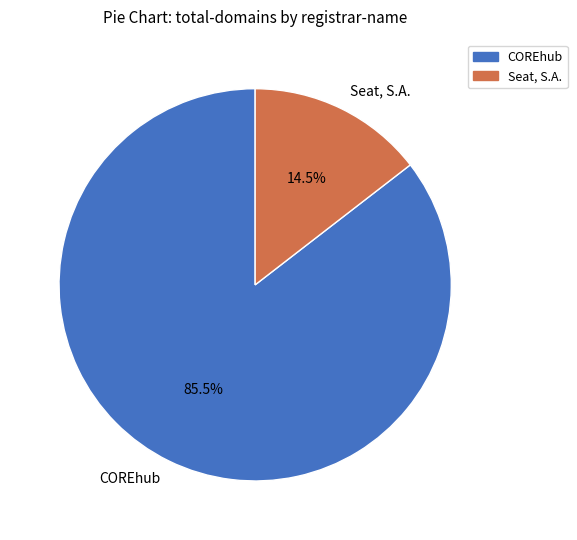

True or false: Seat, S.A. accounts for 28% of the total.

False